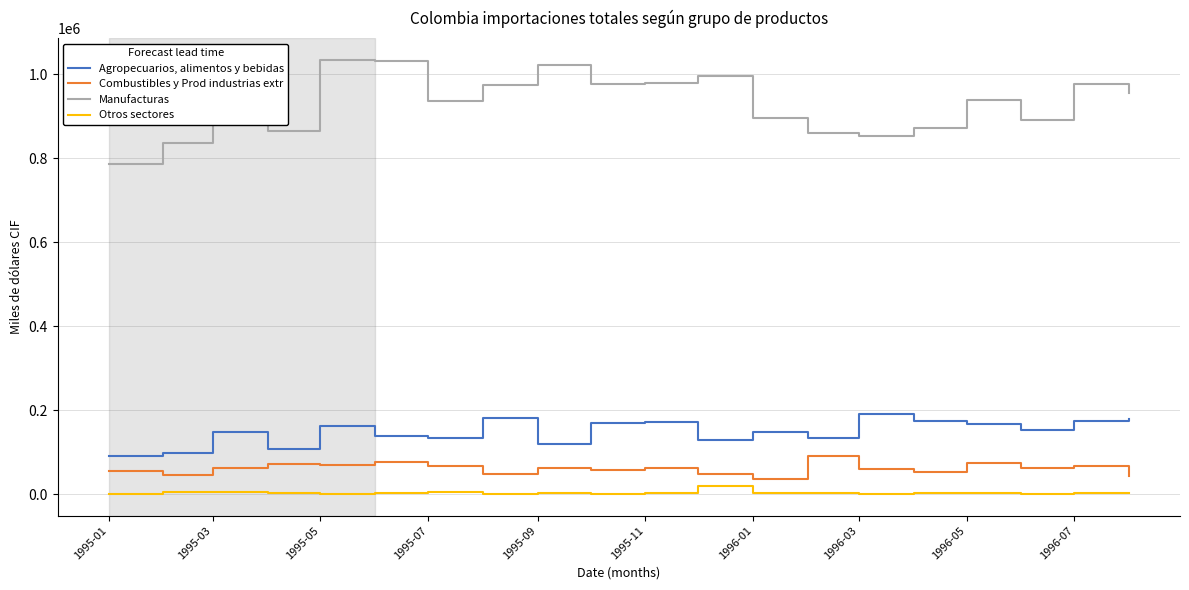

Which series has the largest range (max minus min)?

Manufacturas